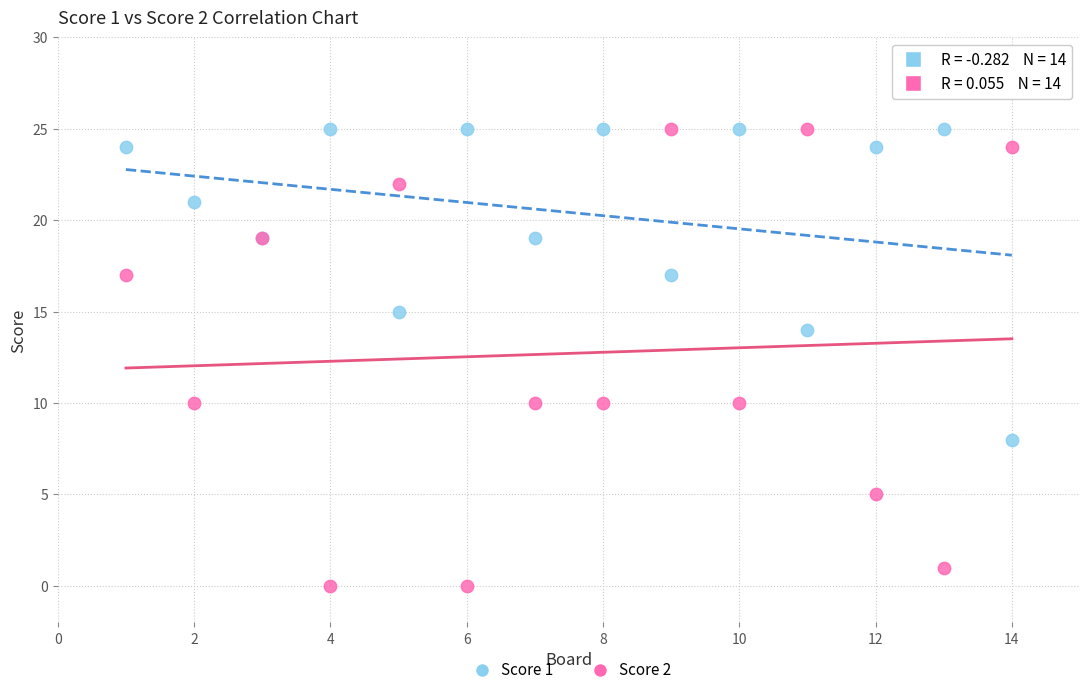

Which series reaches the minimum Y coordinate?

Score 2